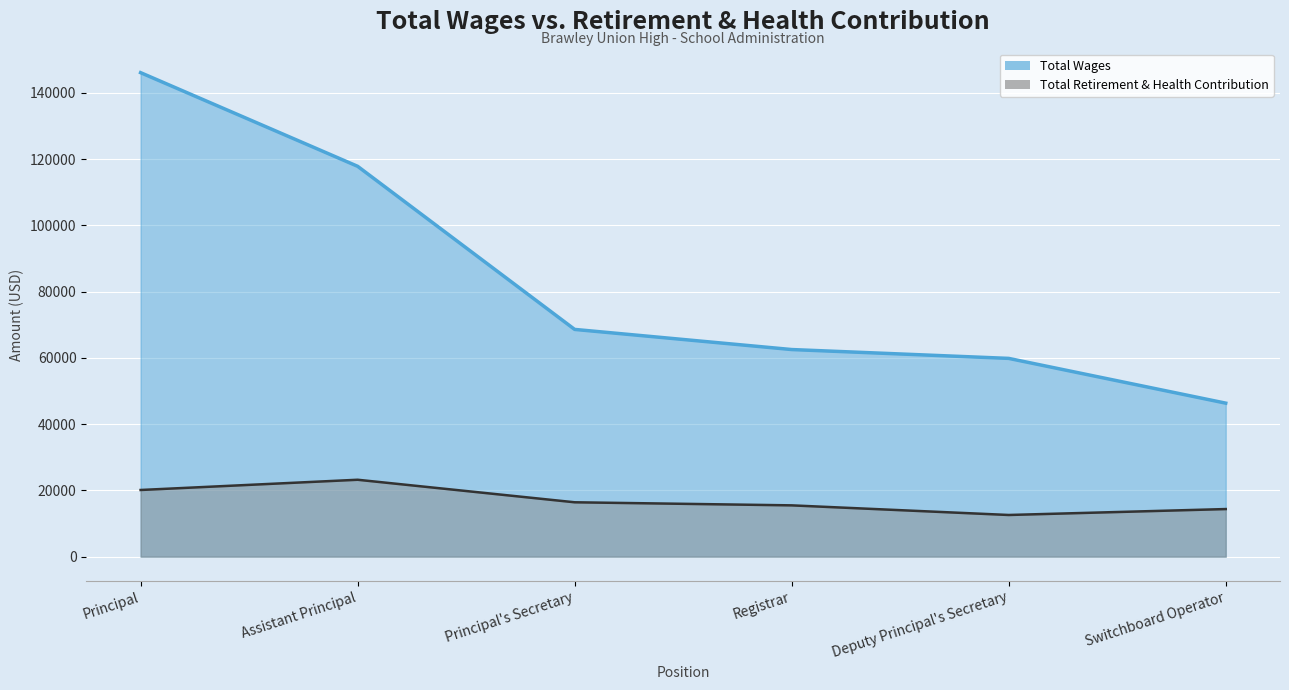

What is the average value of the Total Retirement & Health Contribution series?

17034